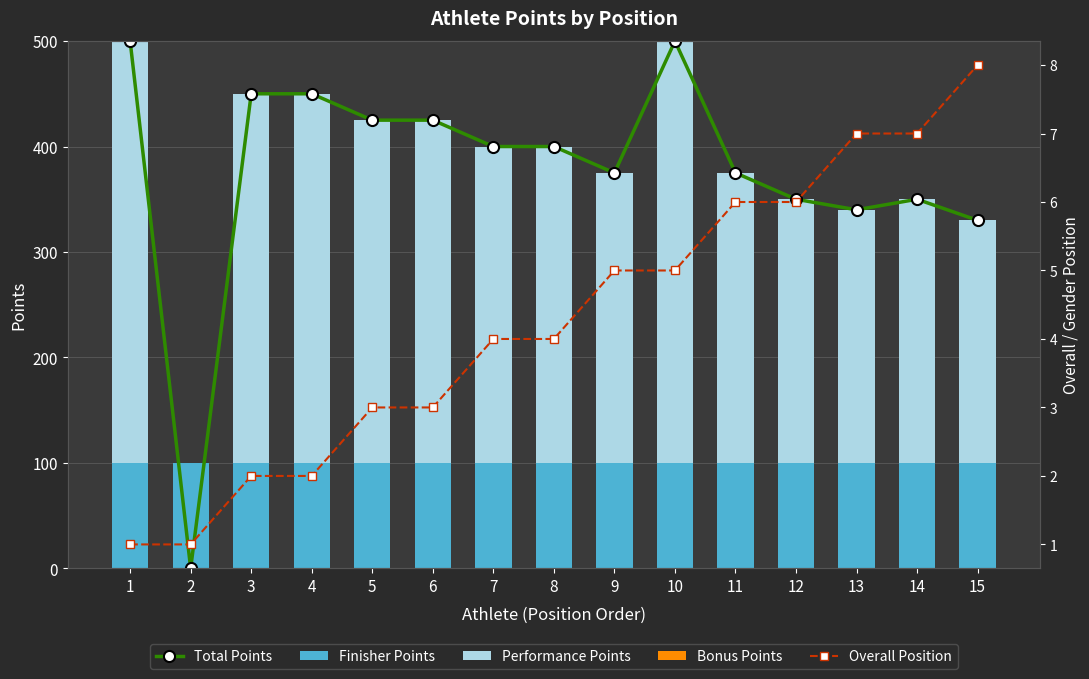

List the labels in order of Total Points value, smallest first.

2, 15, 13, 12, 14, 9, 11, 7, 8, 5, 6, 3, 4, 1, 10